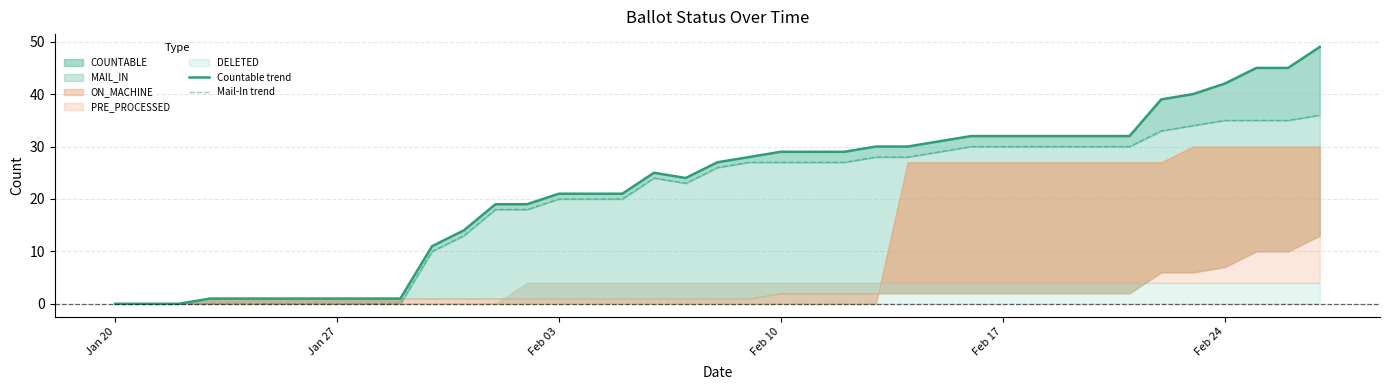

Count the number of categories in the chart.

38